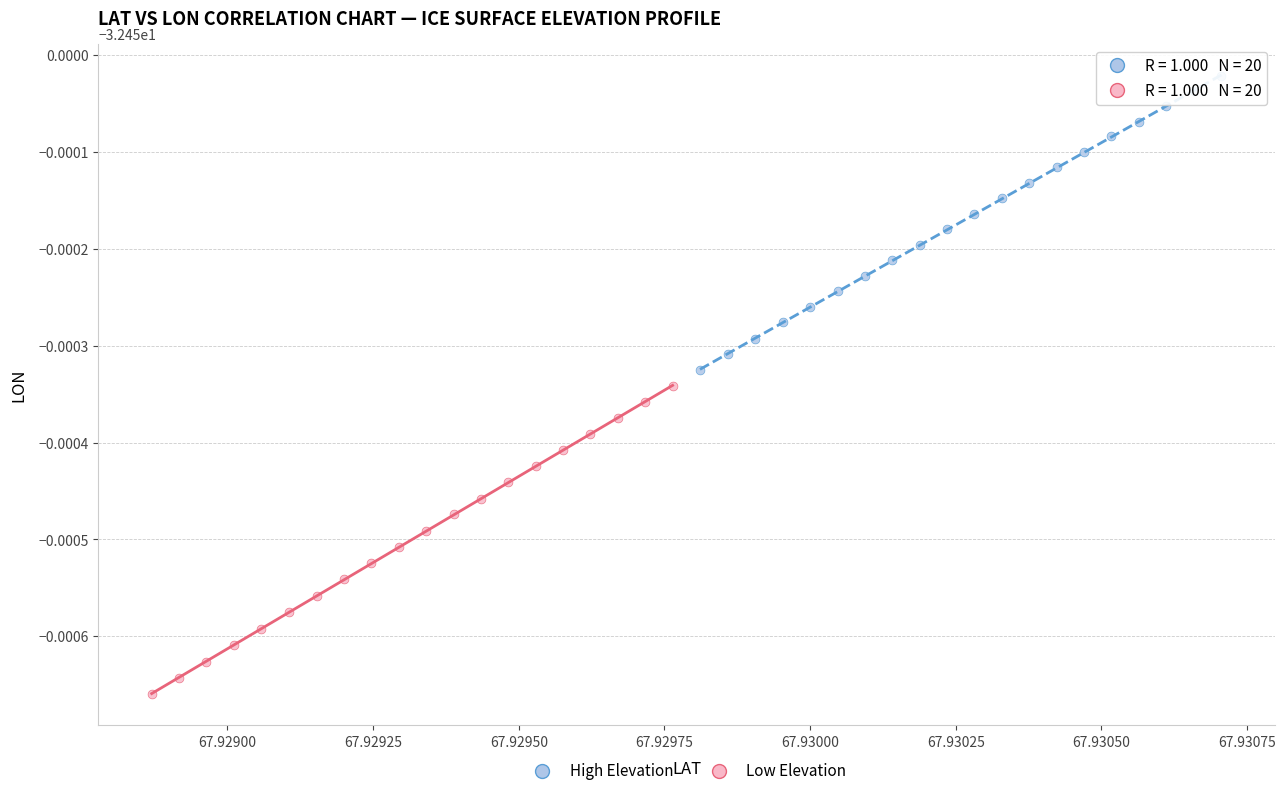

What are all the series names shown in the legend?

High Elevation, Low Elevation